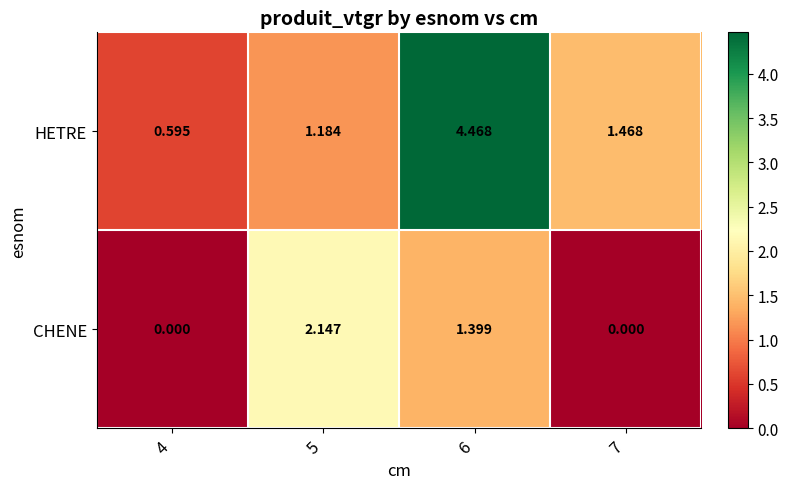

At 5, list the series in order from smallest to largest.

HETRE, CHENE